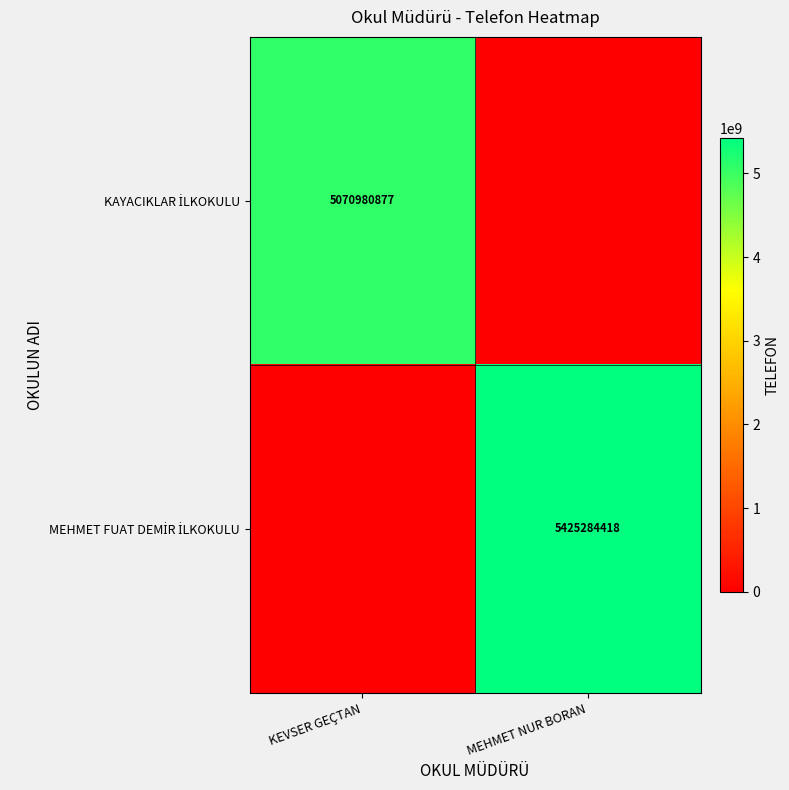

Which series has the largest total across all categories?

MEHMET FUAT DEMİR İLKOKULU